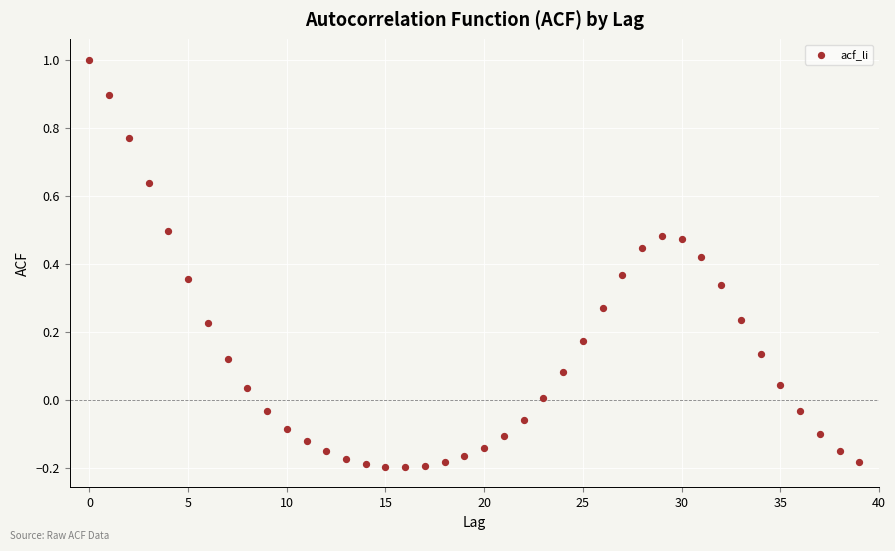

What is the range of Y values (max minus min)?

1.2